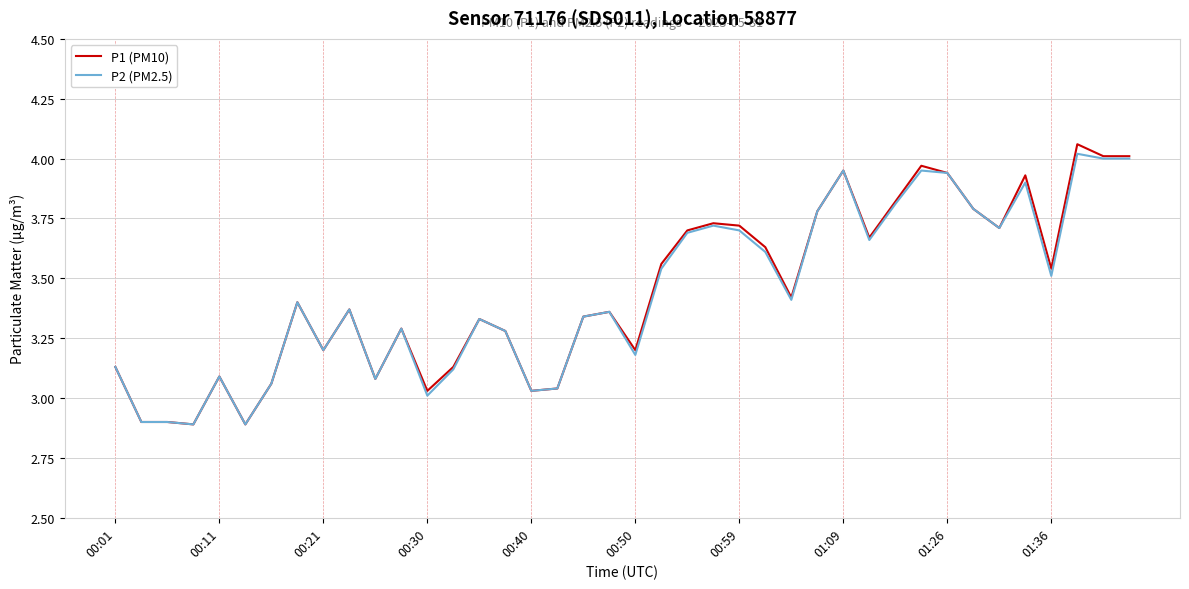

What is the difference between the maximum and minimum values in the P1 (PM10) series?

1.2